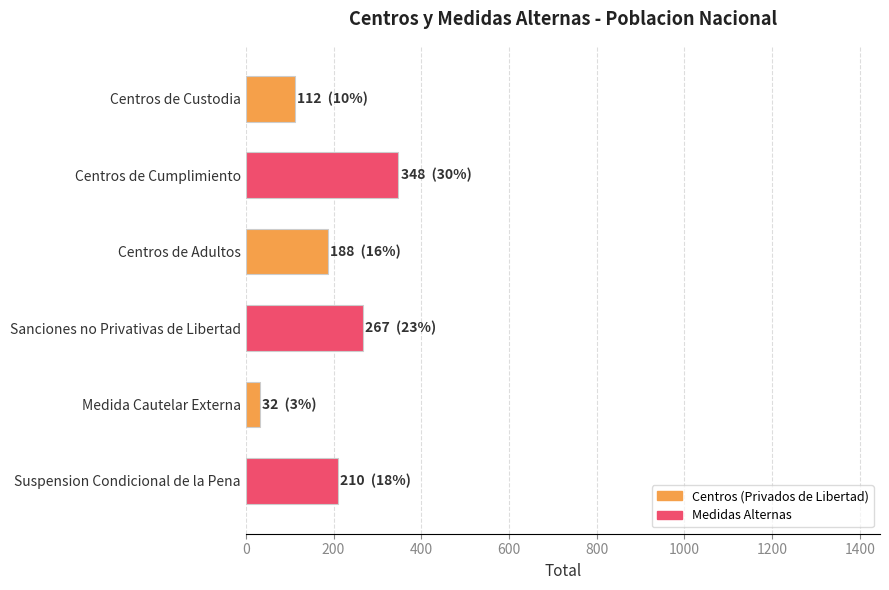

How many values exceed 210?

2